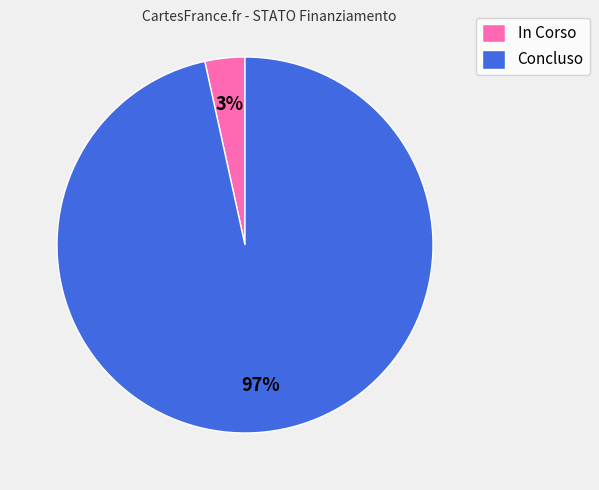

True or false: In Corso accounts for 3% of the total.

True